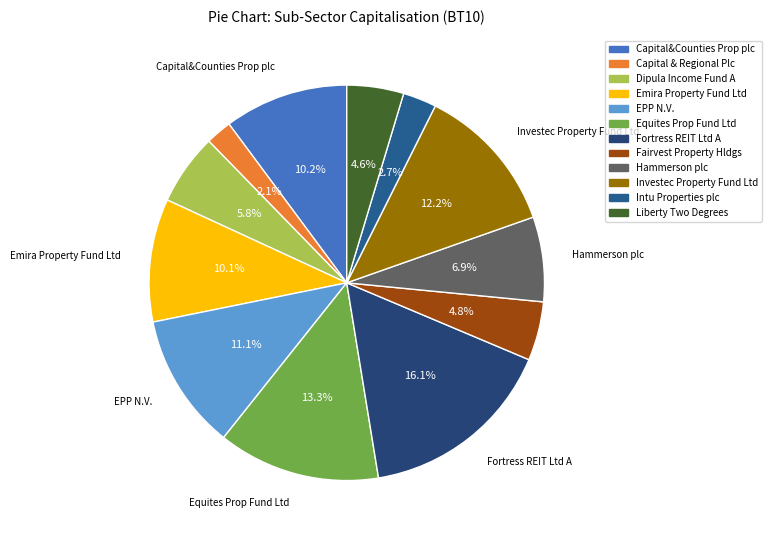

What percentage is NOT represented by Equites Prop Fund Ltd?

86.7%